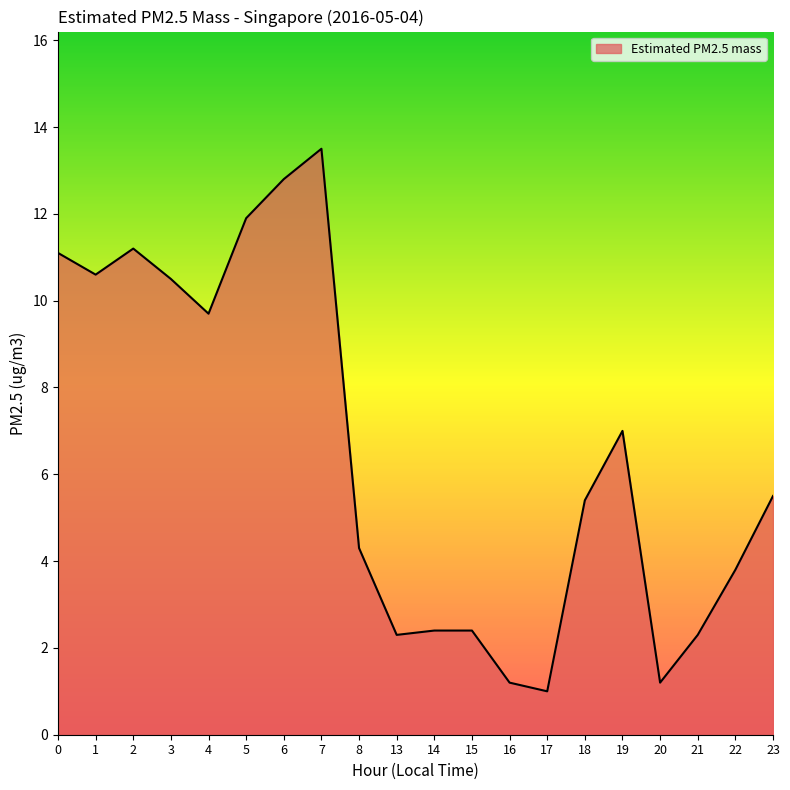

Which category has the highest value across all series?

7